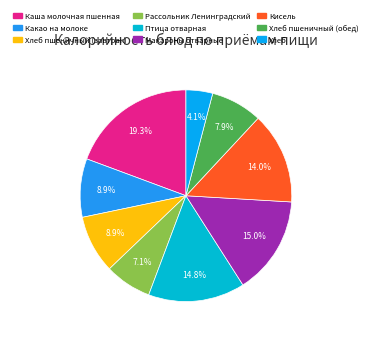

Does any single category account for the majority?

No